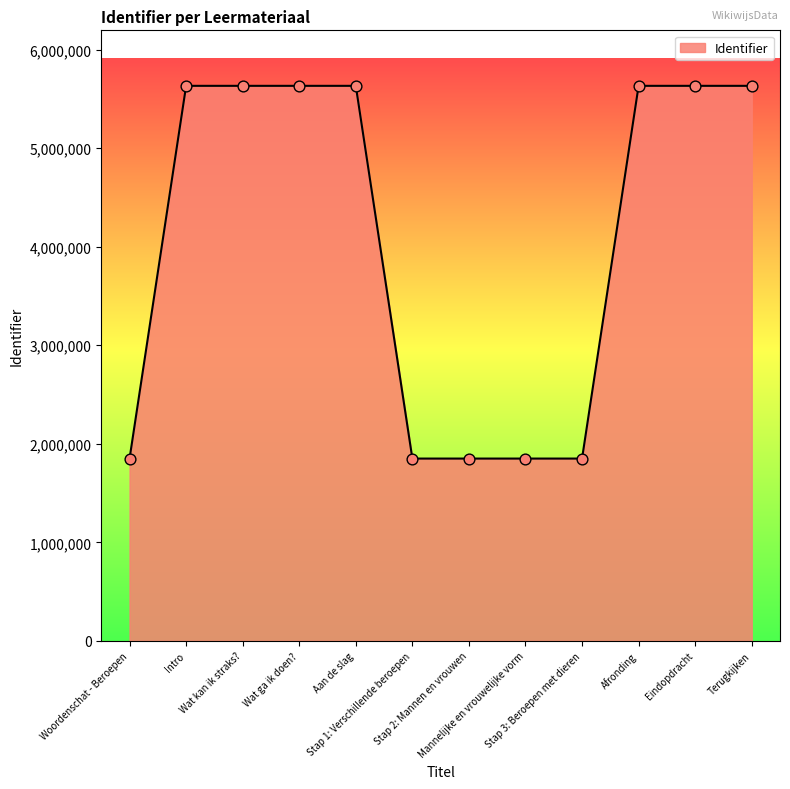

What is the ratio of the value at Wat ga ik doen? to the value at Stap 1: Verschillende beroepen?

3.0